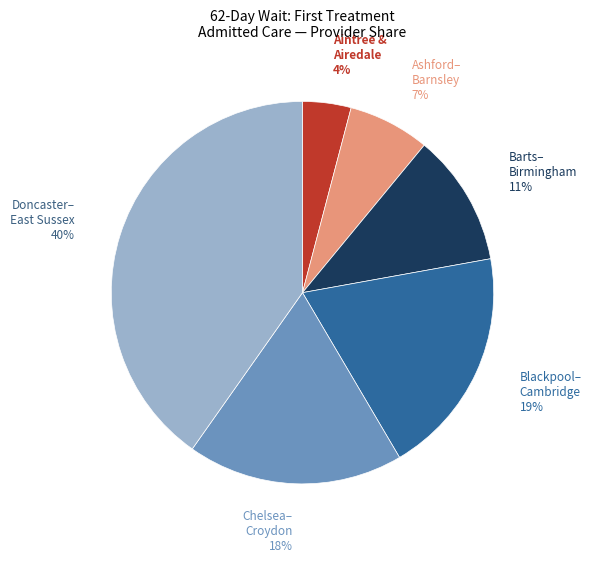

Is it true that Doncaster– East Sussex is 26% of the pie?

False